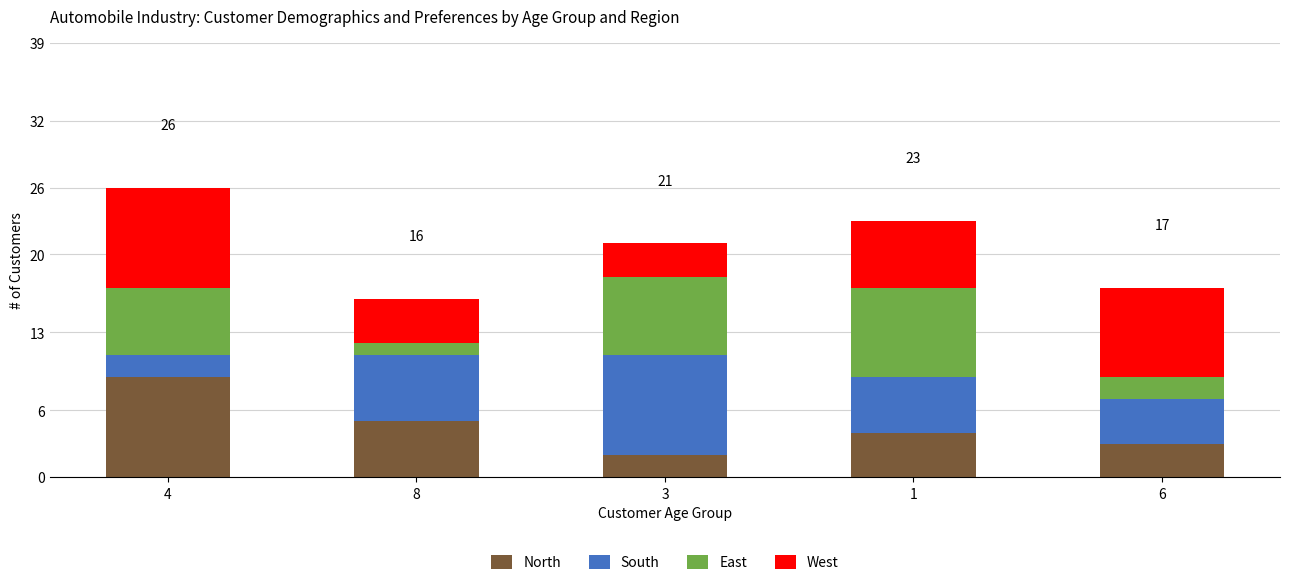

What is the average value of the North series?

5